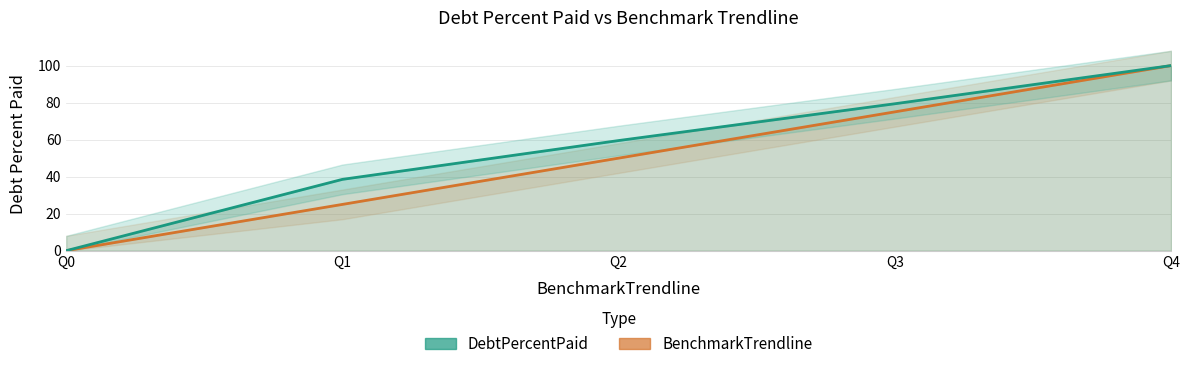

What are all the series names shown in the legend?

BenchmarkTrendline, DebtPercentPaid